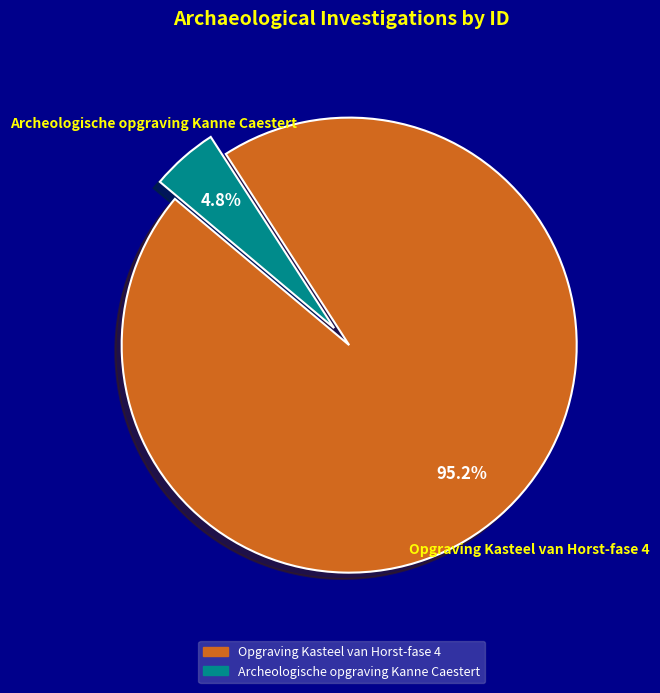

Rank the categories by value from highest to lowest.

Opgraving Kasteel van Horst-fase 4, Archeologische opgraving Kanne Caestert